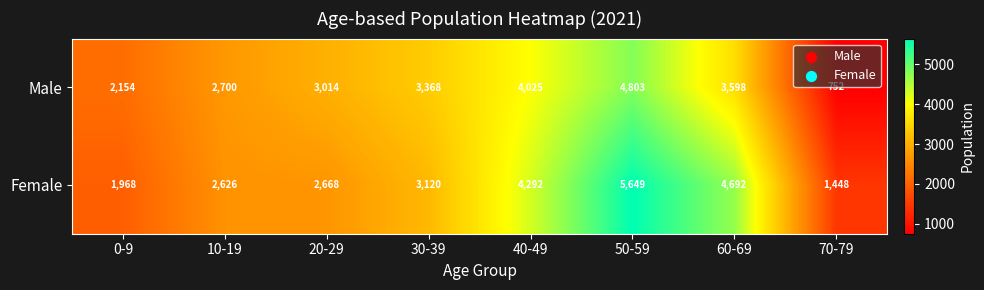

What is the difference between the Male values at 20-29 and 40-49?

1011